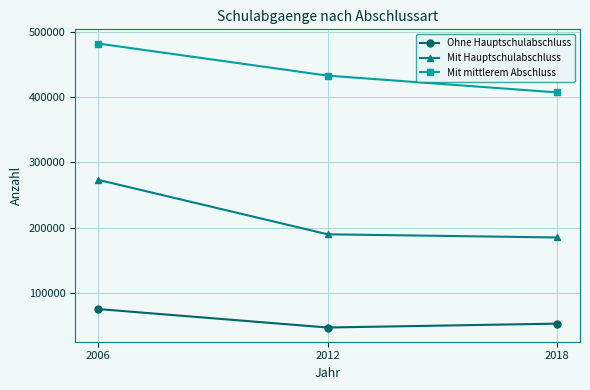

Which category has the highest value in the Mit mittlerem Abschluss series?

2006